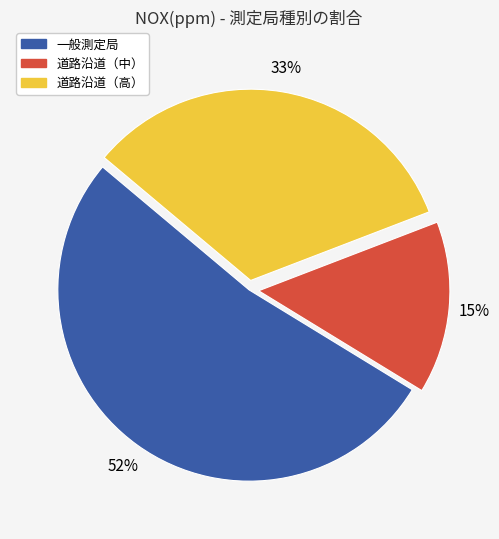

Is the sum of 道路沿道（高） and 道路沿道（中） greater than half?

No